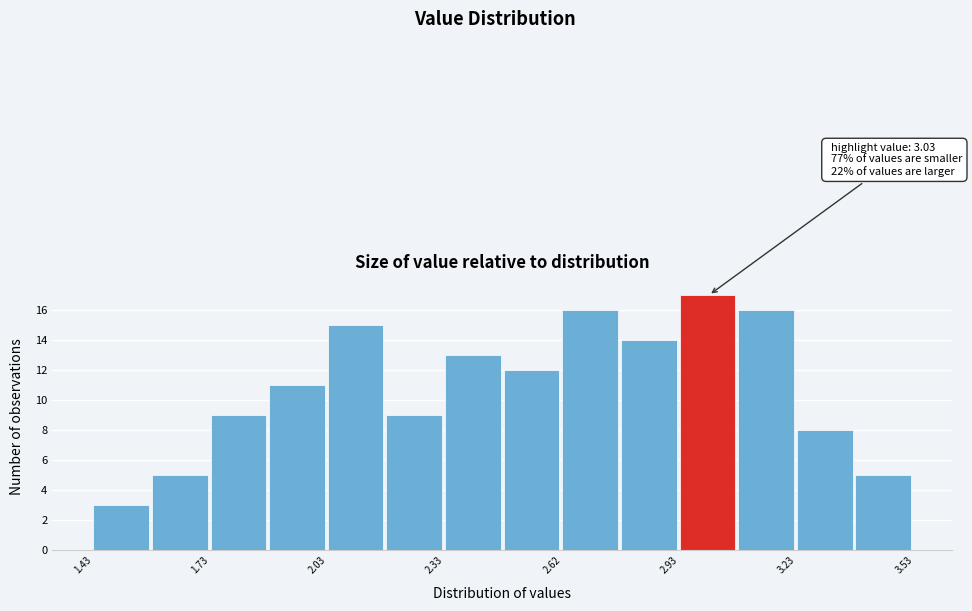

Read against the x-axis, roughly where is the centre of the tallest bar?

3.00